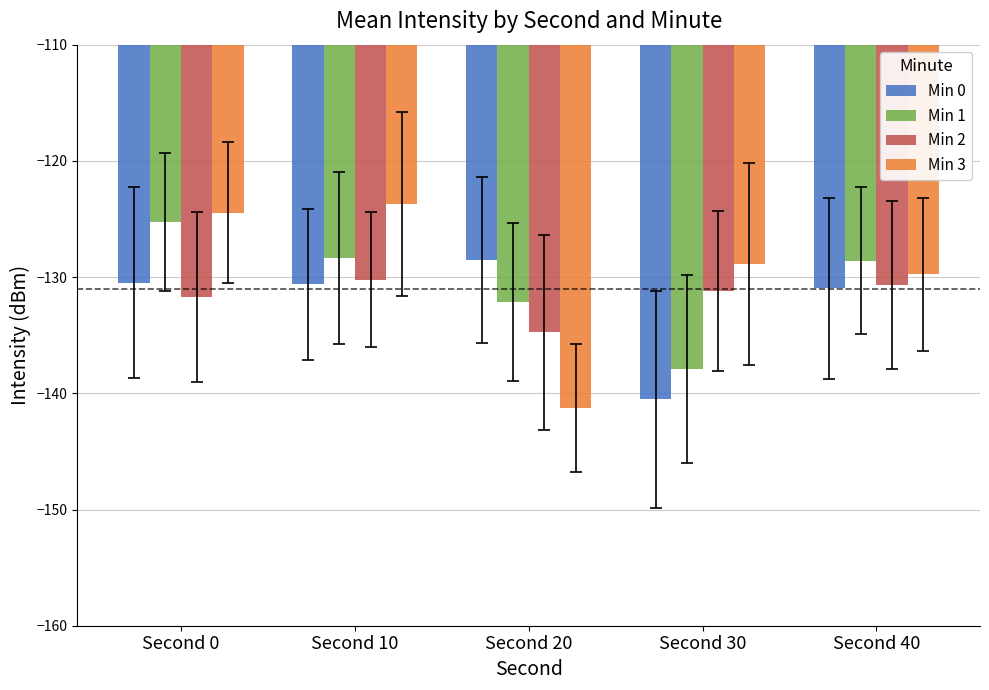

At Second 30, list the series in order from largest to smallest.

Min 3, Min 2, Min 1, Min 0